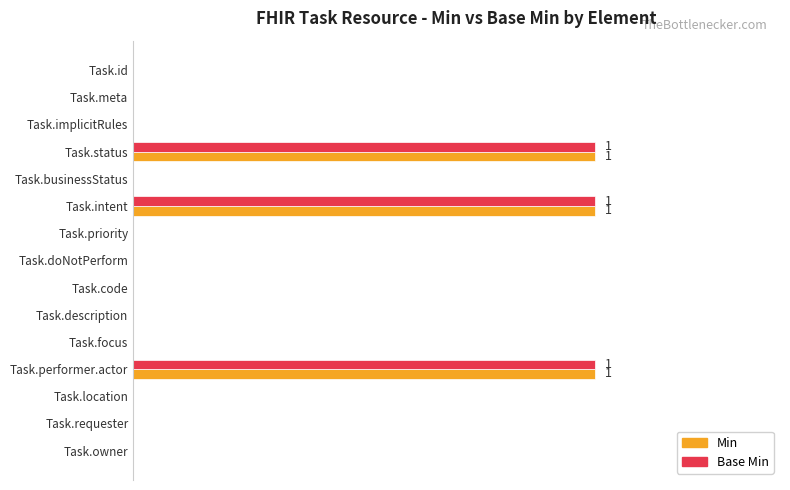

Reading left to right, transcribe all the data shown in this chart.

Min: 0	0	0	1	0	1	0	0	0	0	0	1	0	0	0
Base Min: 0	0	0	1	0	1	0	0	0	0	0	1	0	0	0